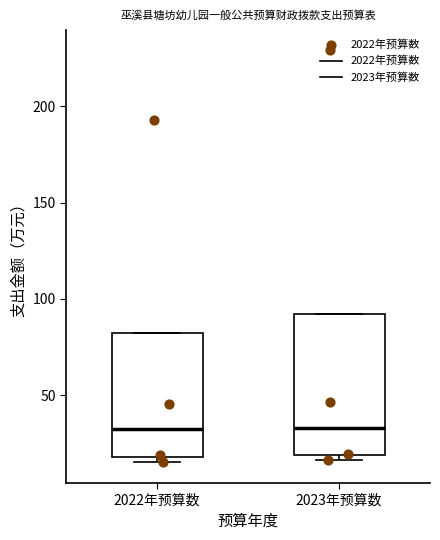

Reading left to right, transcribe this box plot: for each box, give where its median line is, the range the box spans, and where its two whiskers end, as read against the y-axis. The values are not printed on the chart, so give them approximately, as read against the axis.

2022年预算数: median 30, box 20 to 80, whiskers 15 to 80
2023年预算数: median 35, box 20 to 90, whiskers 15 to 90